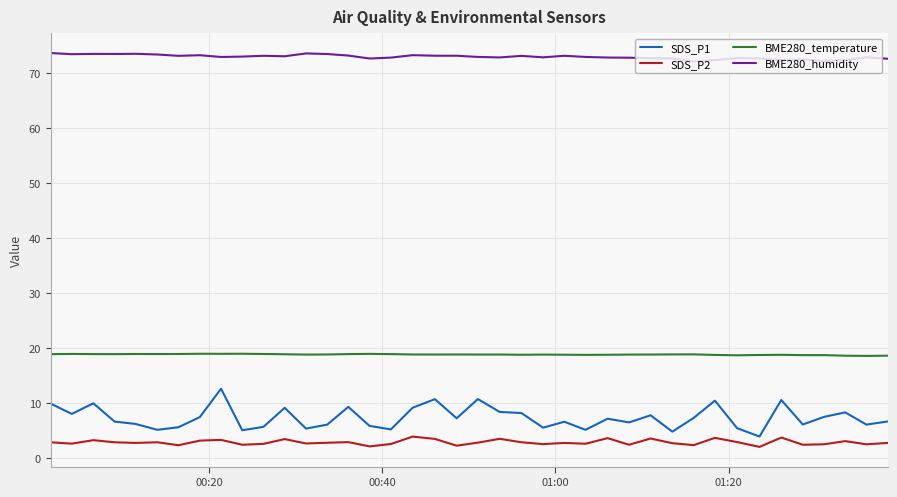

What is the highest value of the SDS_P1 series?

12.7